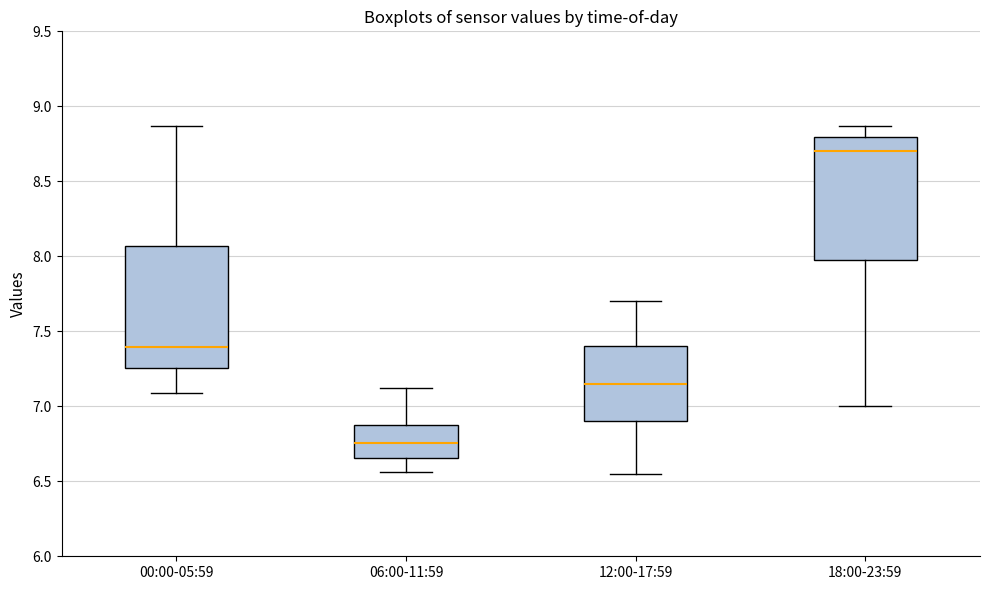

Which box has the lowest median line?

06:00-11:59